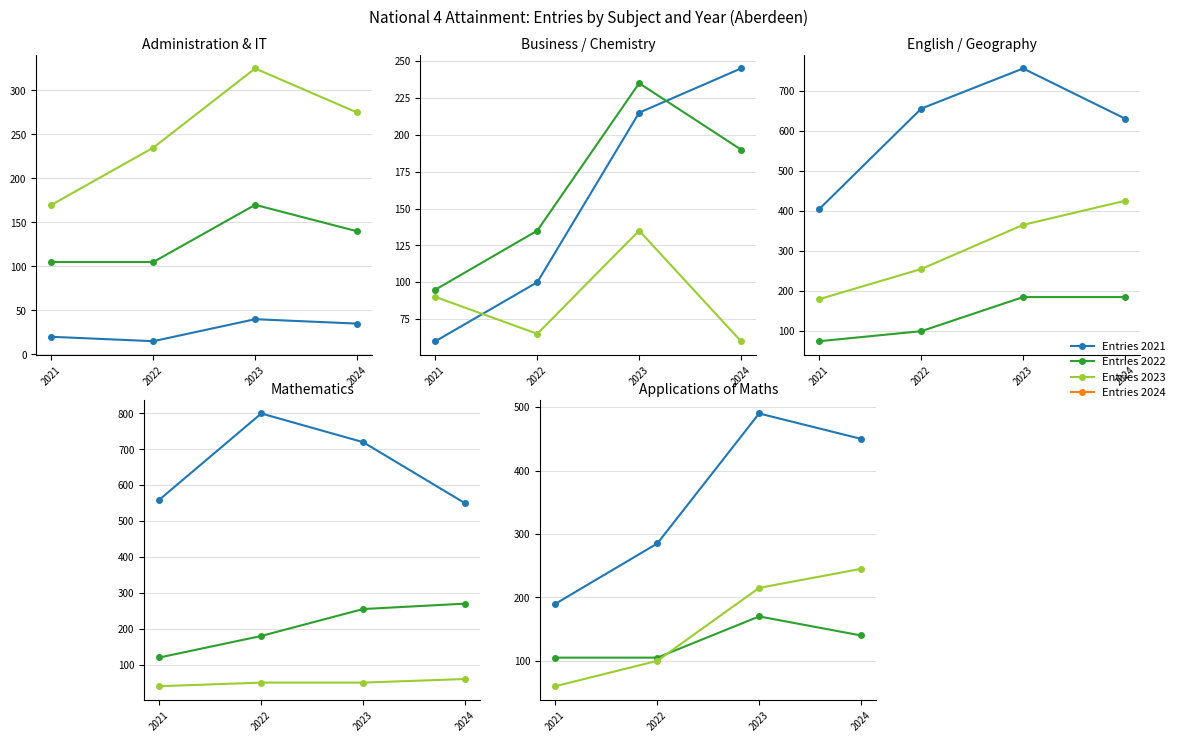

Reading right to left, what are all the values shown in this chart?

Entries 2024: Music=60	Modern Studies=270	Mathematics=550	History=425	Geography=185	English=630	Computing Science=60	Chemistry=190	Business=245	Biology=275	Art and Design=140	Applications of Mathematics=450	Administration and IT=35
Entries 2023: Music=50	Modern Studies=255	Mathematics=720	History=365	Geography=185	English=755	Computing Science=135	Chemistry=235	Business=215	Biology=325	Art and Design=170	Applications of Mathematics=490	Administration and IT=40
Entries 2022: Music=50	Modern Studies=180	Mathematics=800	History=255	Geography=100	English=655	Computing Science=65	Chemistry=135	Business=100	Biology=235	Art and Design=105	Applications of Mathematics=285	Administration and IT=15
Entries 2021: Music=40	Modern Studies=120	Mathematics=560	History=180	Geography=75	English=405	Computing Science=90	Chemistry=95	Business=60	Biology=170	Art and Design=105	Applications of Mathematics=190	Administration and IT=20